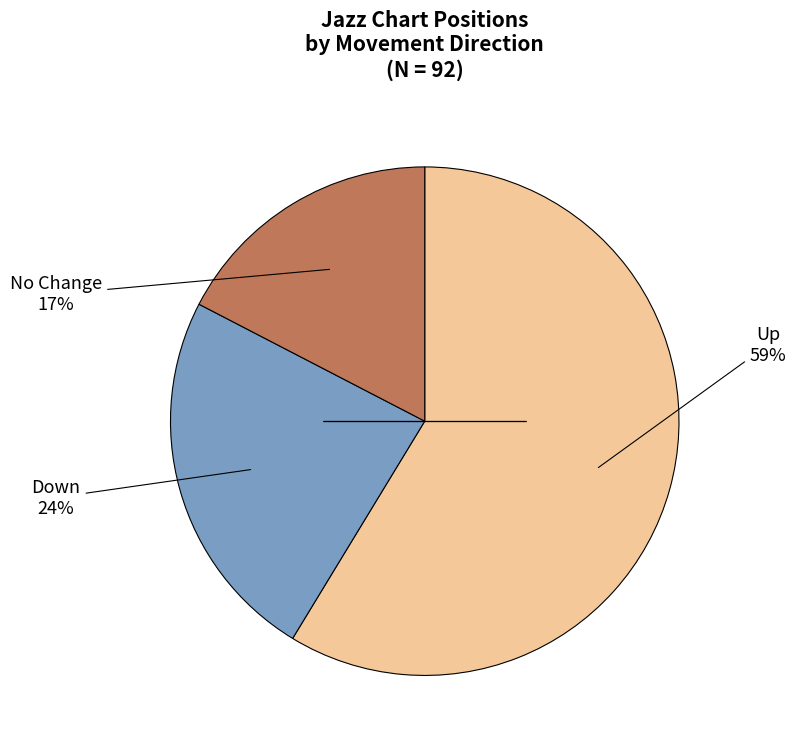

To the nearest percent, what is the average slice percentage?

33%